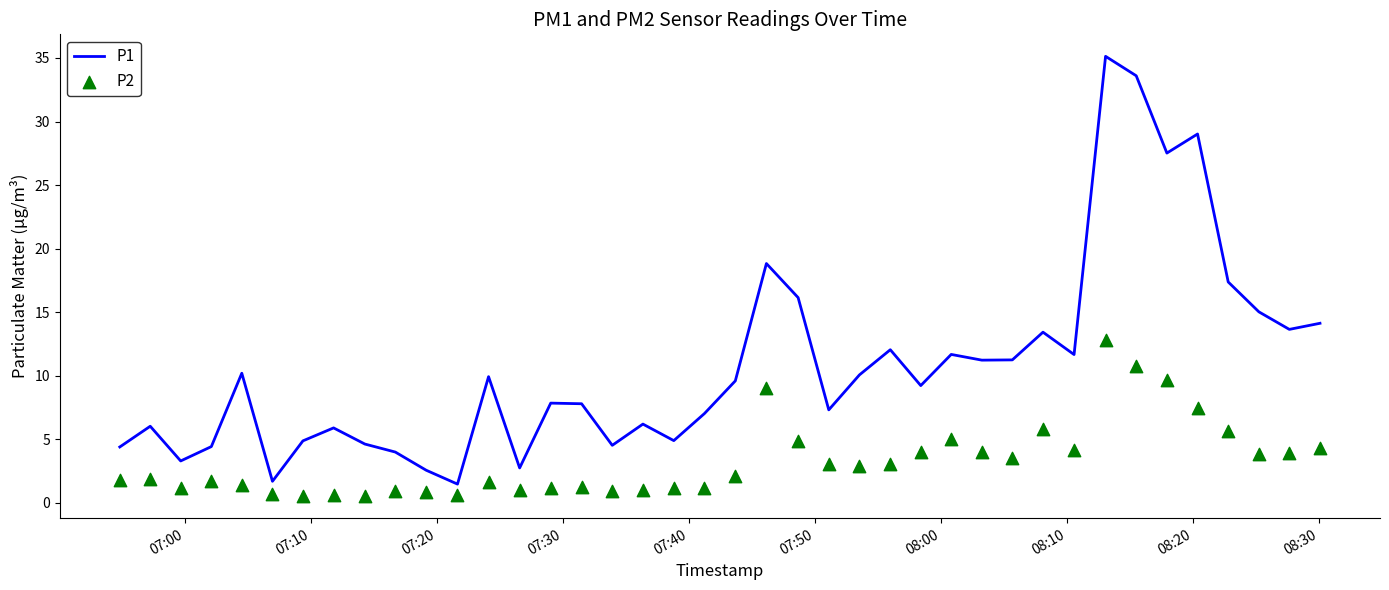

What is the minimum value for P1?

1.5